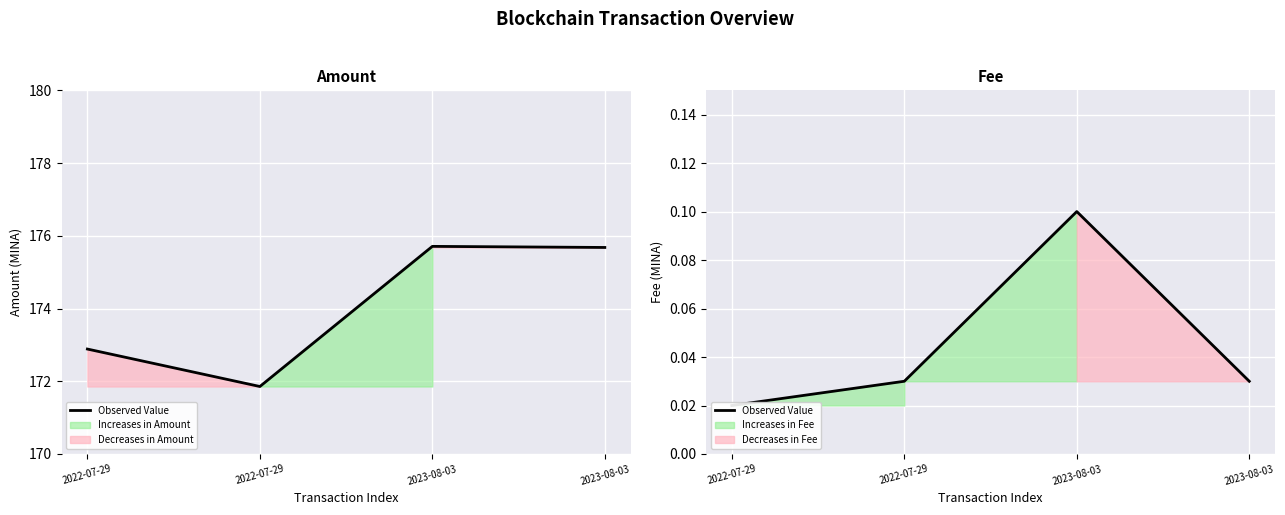

List the labels in order of value, largest first.

2023-08-03, 2022-07-29, 2023-08-03, 2022-07-29